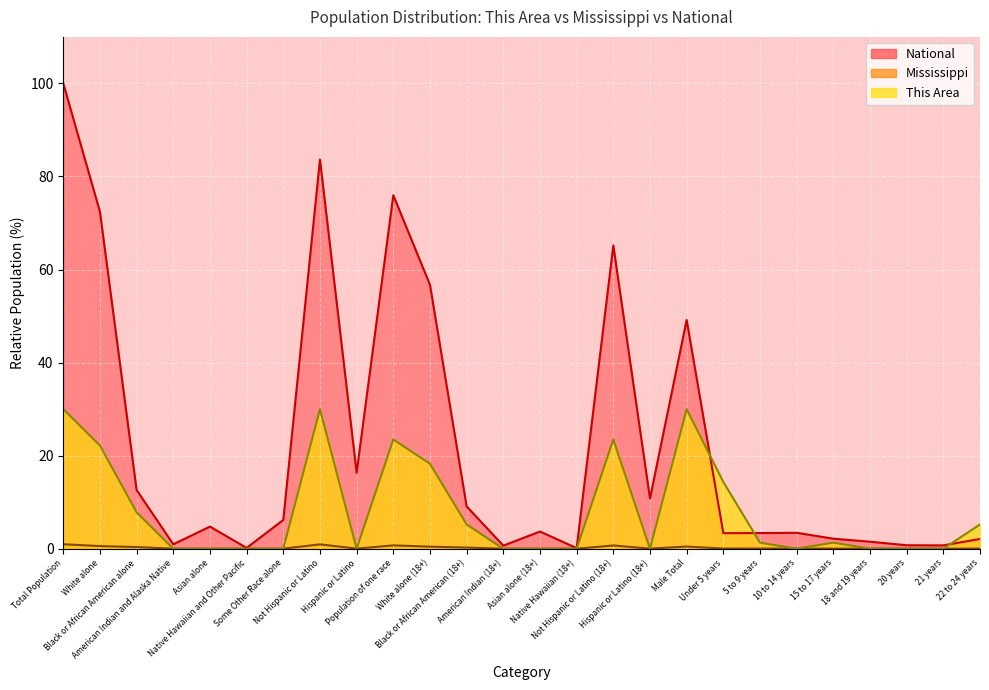

What is the sum of the This Area values at Male Total and Hispanic or Latino?

30.0